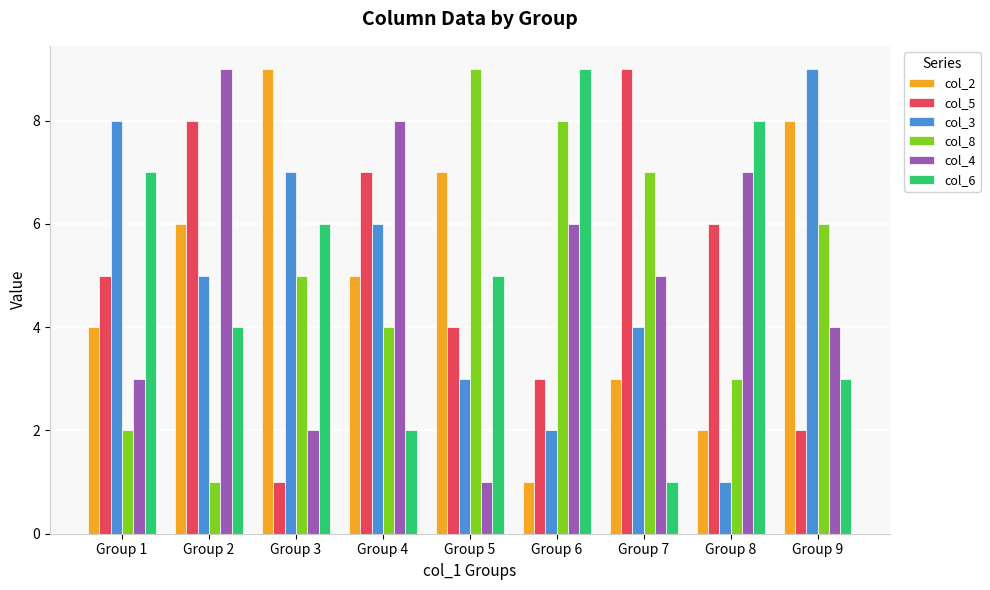

Count the number of data series in this chart.

6